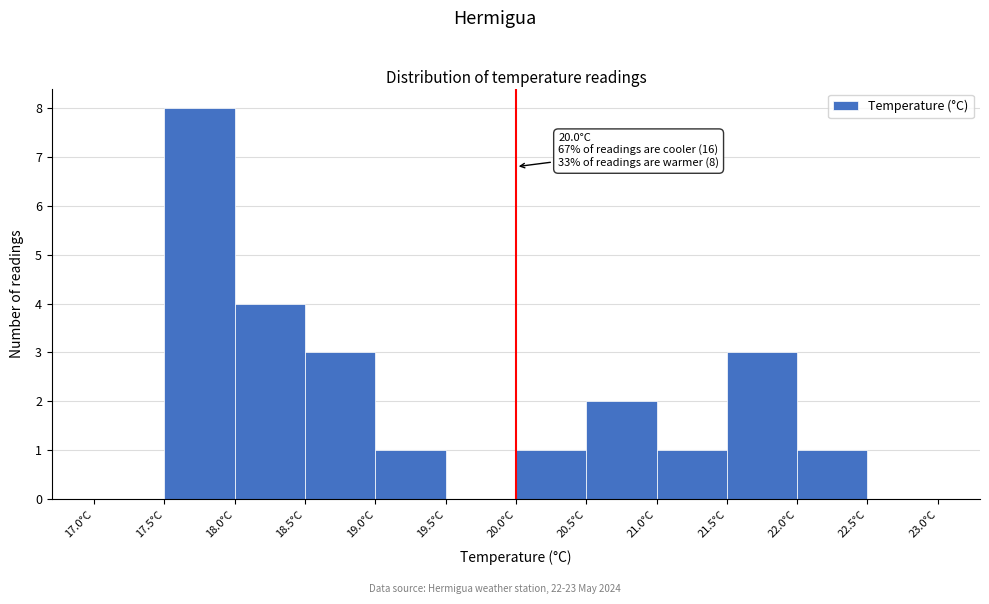

Over which range of the x-axis is the bar tallest?

17.5 to 18.0